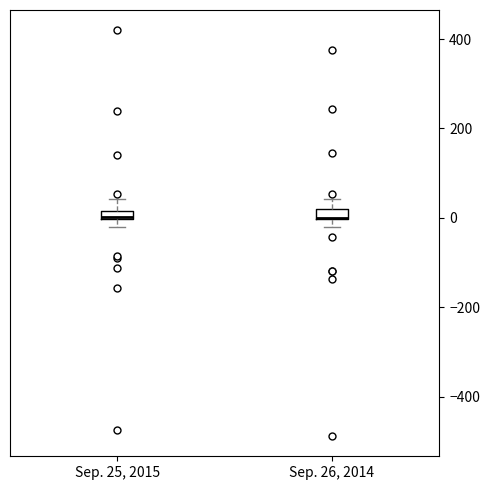

Where is the upper edge of the box for Sep. 25, 2015 on the y-axis? The values are not printed on the chart, so give them approximately, as read against the axis.

20